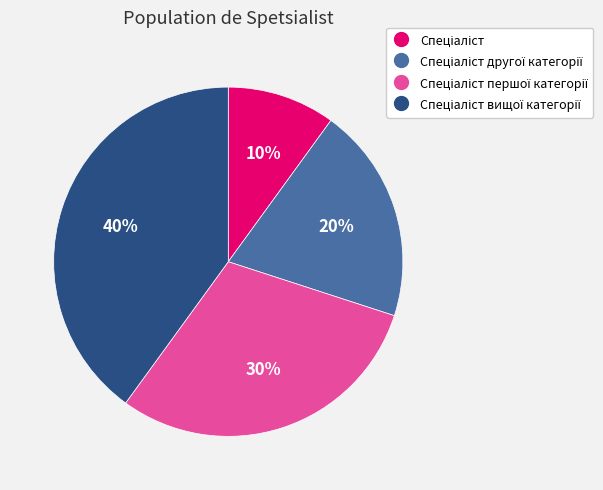

Is there any slice that represents more than half of the pie?

No